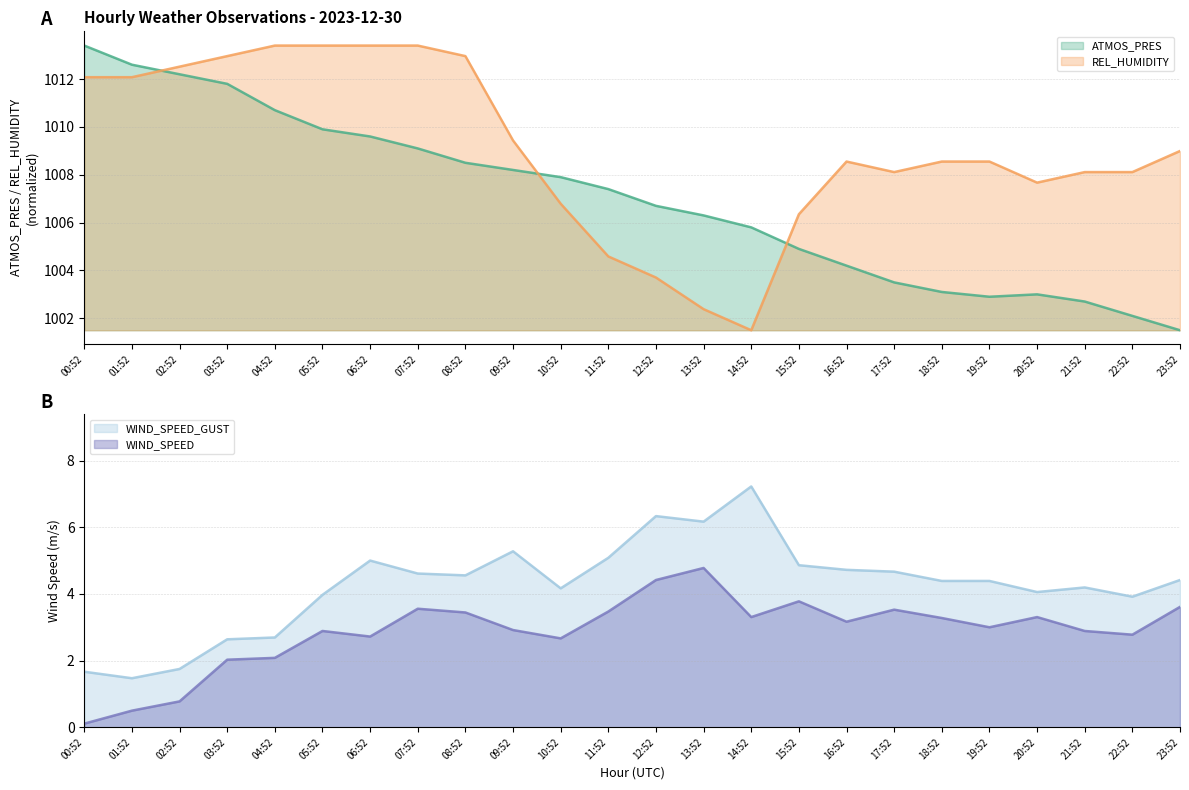

True or false: REL_HUMIDITY and WIND_SPEED_GUST cross at least once.

False